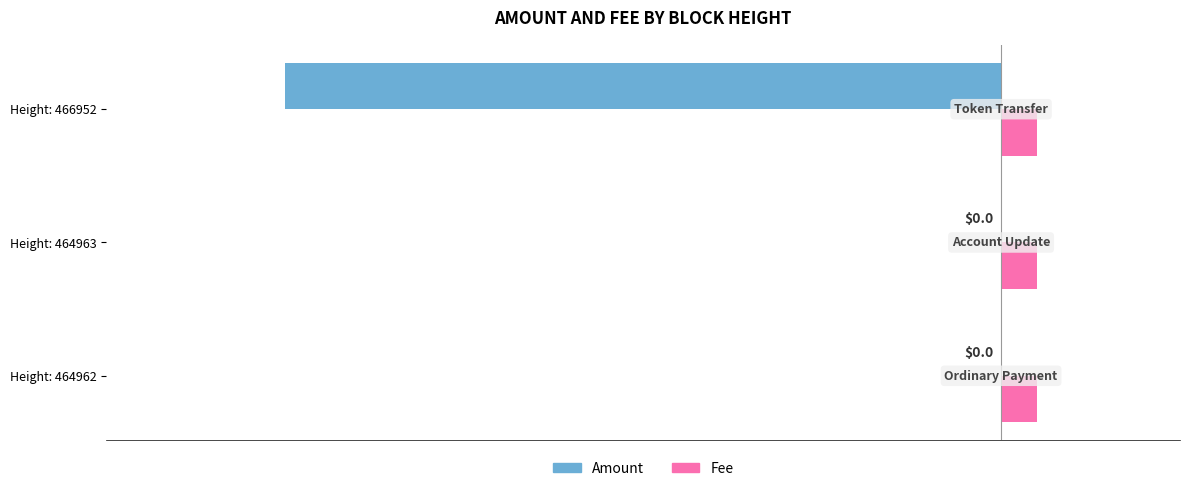

The value of Amount at Height: 466952 is -31. True or false?

False